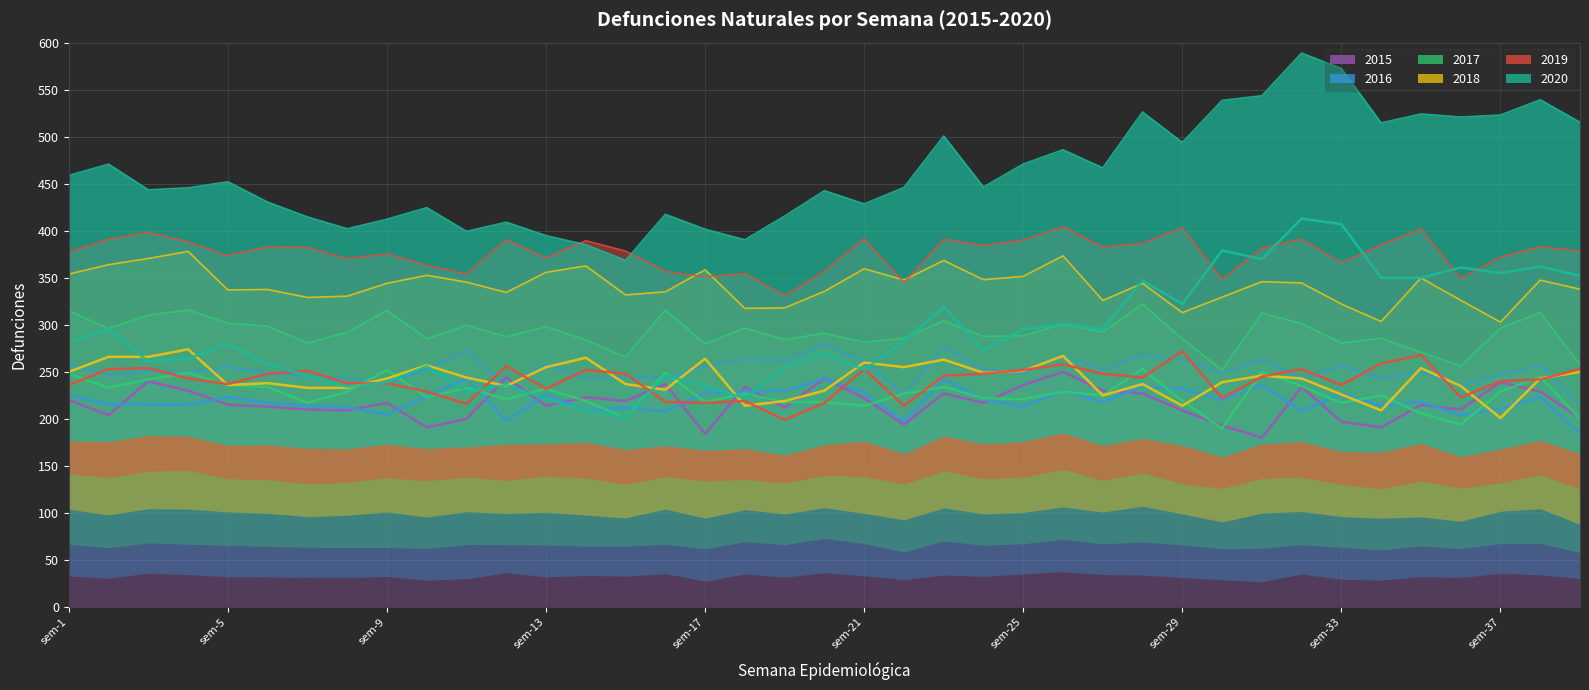

Reading right to left, list all the values displayed in this chart.

2015: sem-39=201	sem-38=229	sem-37=239	sem-36=210	sem-35=215	sem-34=191	sem-33=197	sem-32=234	sem-31=180	sem-30=193	sem-29=209	sem-28=227	sem-27=230	sem-26=250	sem-25=236	sem-24=217	sem-23=227	sem-22=194	sem-21=222	sem-20=243	sem-19=212	sem-18=234	sem-17=184	sem-16=237	sem-15=219	sem-14=223	sem-13=214	sem-12=244	sem-11=200	sem-10=191	sem-9=217	sem-8=209	sem-7=210	sem-6=213	sem-5=215	sem-4=230	sem-3=240	sem-2=204	sem-1=220
2016: sem-39=185	sem-38=223	sem-37=211	sem-36=204	sem-35=218	sem-34=214	sem-33=227	sem-32=208	sem-31=236	sem-30=220	sem-29=232	sem-28=234	sem-27=218	sem-26=230	sem-25=213	sem-24=221	sem-23=242	sem-22=197	sem-21=228	sem-20=243	sem-19=230	sem-18=229	sem-17=228	sem-16=208	sem-15=212	sem-14=209	sem-13=226	sem-12=198	sem-11=243	sem-10=224	sem-9=205	sem-8=212	sem-7=214	sem-6=217	sem-5=223	sem-4=215	sem-3=215	sem-2=216	sem-1=225
2017: sem-39=200	sem-38=245	sem-37=229	sem-36=194	sem-35=206	sem-34=225	sem-33=217	sem-32=235	sem-31=250	sem-30=190	sem-29=219	sem-28=253	sem-27=225	sem-26=229	sem-25=221	sem-24=222	sem-23=234	sem-22=227	sem-21=214	sem-20=218	sem-19=218	sem-18=227	sem-17=218	sem-16=249	sem-15=201	sem-14=219	sem-13=232	sem-12=221	sem-11=233	sem-10=223	sem-9=252	sem-8=229	sem-7=217	sem-6=234	sem-5=236	sem-4=249	sem-3=242	sem-2=233	sem-1=248
2018: sem-39=250	sem-38=243	sem-37=201	sem-36=235	sem-35=254	sem-34=209	sem-33=226	sem-32=243	sem-31=246	sem-30=239	sem-29=214	sem-28=237	sem-27=225	sem-26=267	sem-25=251	sem-24=249	sem-23=263	sem-22=255	sem-21=260	sem-20=230	sem-19=219	sem-18=214	sem-17=264	sem-16=231	sem-15=237	sem-14=265	sem-13=255	sem-12=235	sem-11=244	sem-10=257	sem-9=243	sem-8=233	sem-7=233	sem-6=238	sem-5=236	sem-4=274	sem-3=266	sem-2=266	sem-1=250
2019: sem-39=253	sem-38=242	sem-37=240	sem-36=223	sem-35=268	sem-34=259	sem-33=236	sem-32=253	sem-31=245	sem-30=222	sem-29=272	sem-28=244	sem-27=248	sem-26=258	sem-25=252	sem-24=248	sem-23=246	sem-22=214	sem-21=253	sem-20=217	sem-19=199	sem-18=219	sem-17=217	sem-16=218	sem-15=248	sem-14=252	sem-13=232	sem-12=256	sem-11=216	sem-10=229	sem-9=238	sem-8=238	sem-7=251	sem-6=248	sem-5=237	sem-4=243	sem-3=254	sem-2=253	sem-1=236
2020: sem-39=352	sem-38=362	sem-37=355	sem-36=361	sem-35=350	sem-34=350	sem-33=407	sem-32=413	sem-31=370	sem-30=379	sem-29=322	sem-28=347	sem-27=295	sem-26=301	sem-25=295	sem-24=273	sem-23=319	sem-22=283	sem-21=252	sem-20=270	sem-19=254	sem-18=222	sem-17=235	sem-16=246	sem-15=201	sem-14=210	sem-13=221	sem-12=236	sem-11=229	sem-10=256	sem-9=239	sem-8=234	sem-7=246	sem-6=258	sem-5=280	sem-4=264	sem-3=261	sem-2=295	sem-1=282